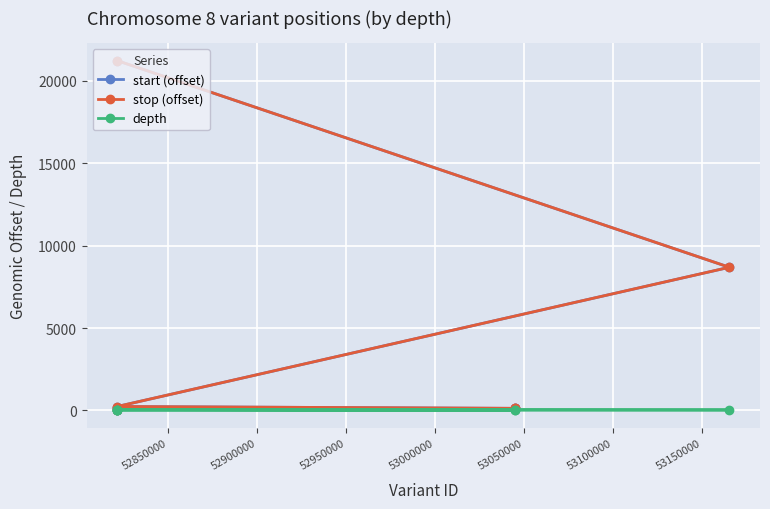

What is the maximum value for stop (offset)?

21235